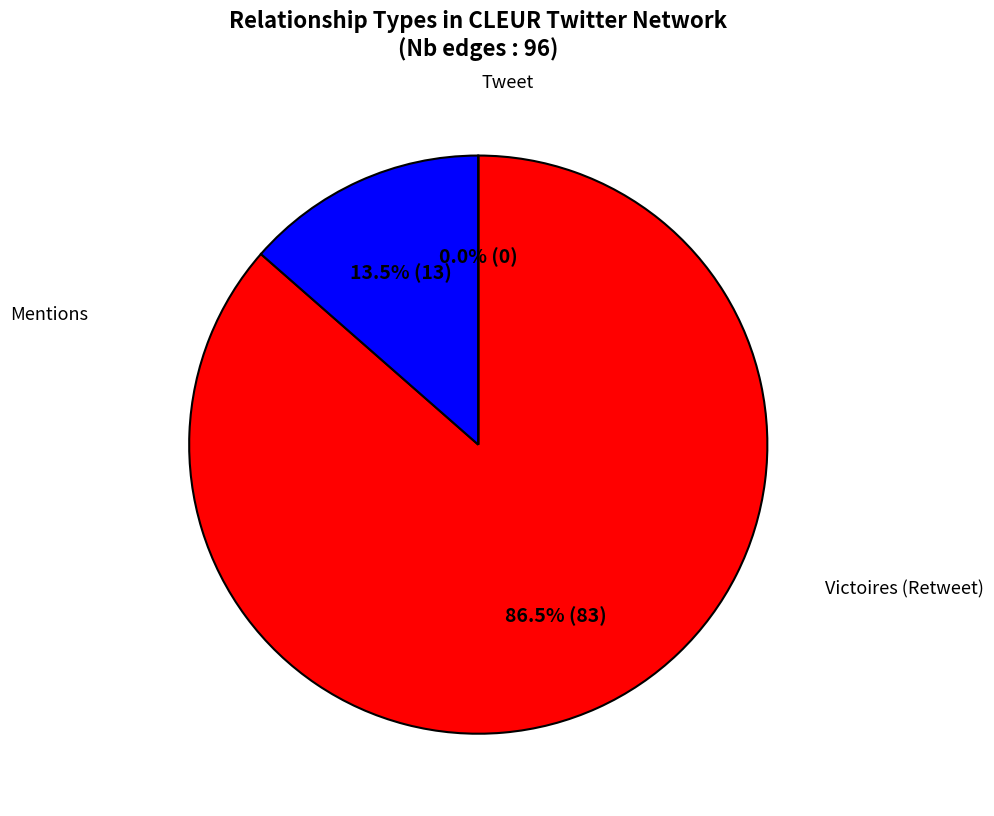

What is the total percentage of Retweet and Mentions?

100.0%